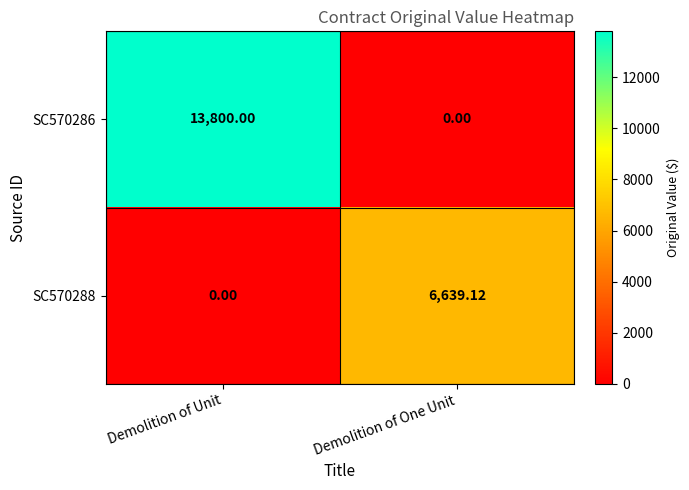

Where does the SC570288 series first go above 6639?

Demolition of One Unit